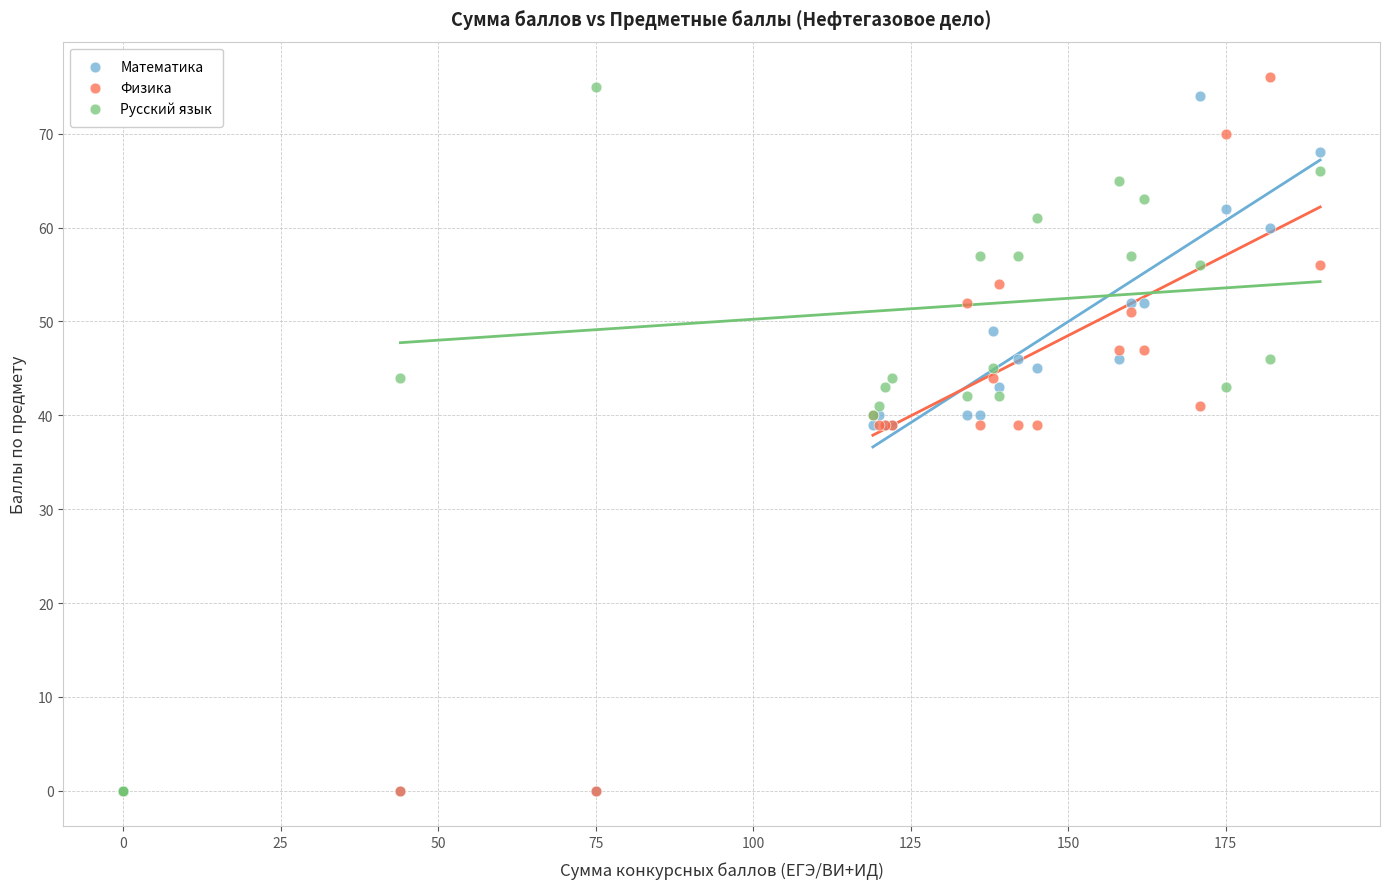

Which series contains the highest Y value?

Физика